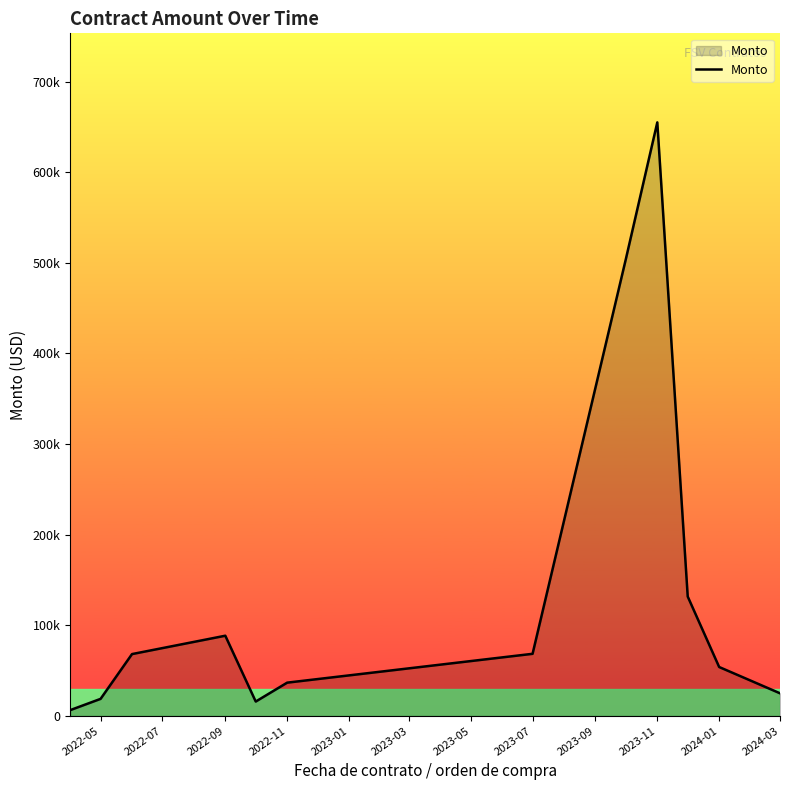

Reading left to right, transcribe all the data shown in this chart.

6398.0	18840.0	68270.1	88537.6	15884.3	36737.3	68566.7	504257.0	655057.4	131775.0	54000.0	25000.0